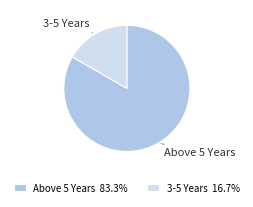

Approximately how many times larger is the value at 3-5 Years compared to Above 5 Years?

0.2